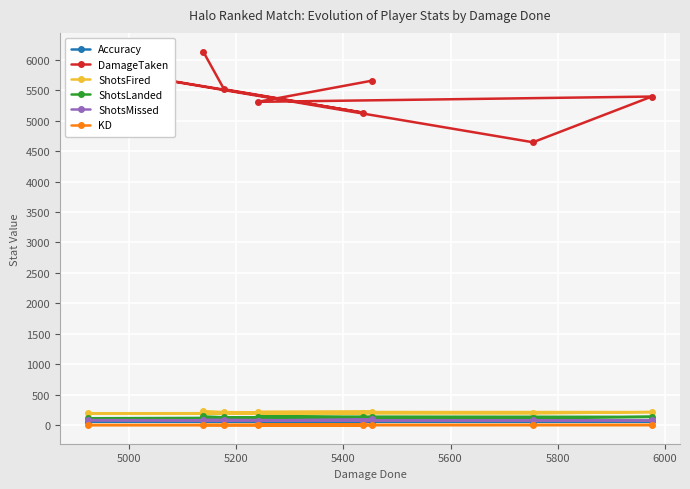

Which series has the largest range (max minus min)?

DamageTaken